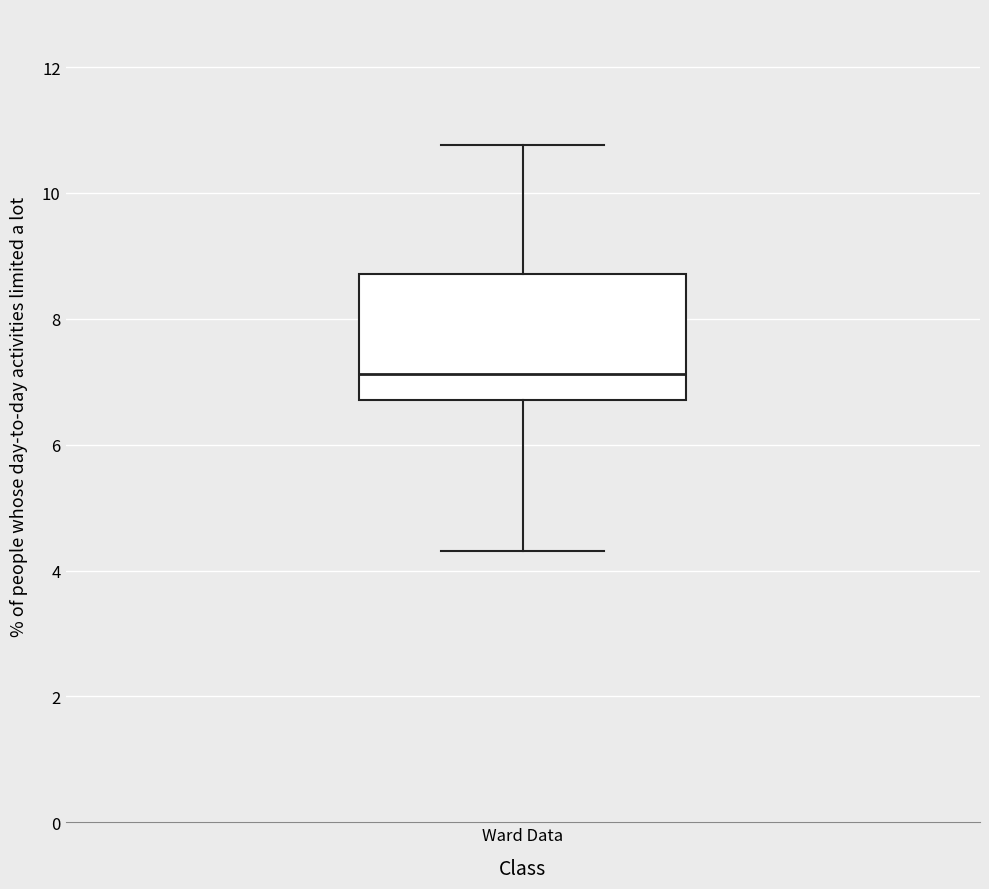

Read this box plot against the y-axis: the position of the median line, the range covered by the box, and the ends of both whiskers. The values are not printed on the chart, so give them approximately, as read against the axis.

median 7.2, box 6.8 to 8.8, whiskers 4.4 to 10.8